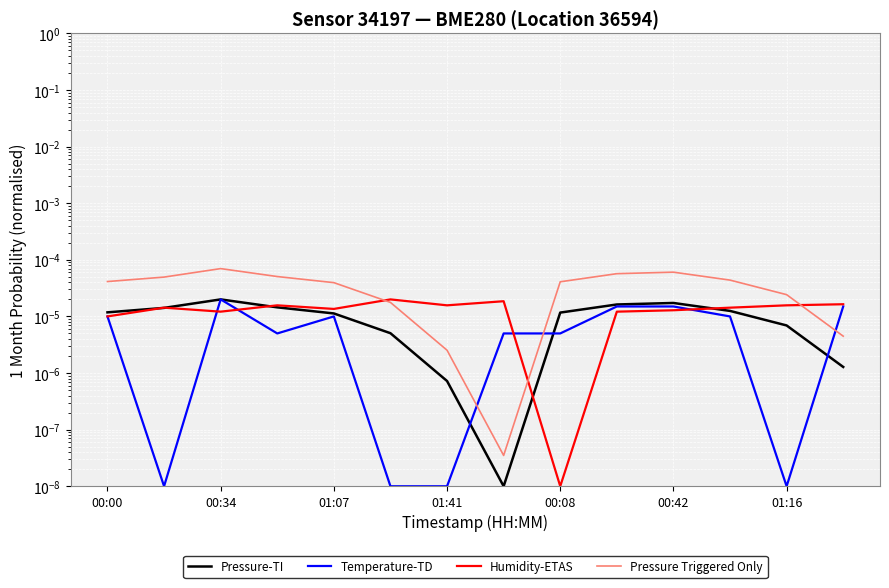

Is it true that Pressure-TI equals 0.0 at 00:42?

False